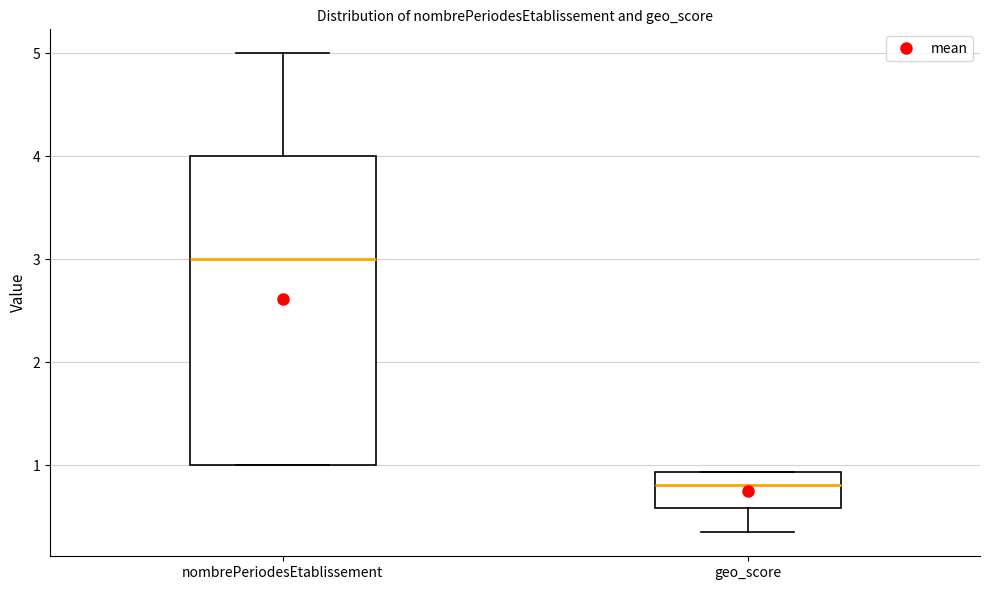

Reading left to right, transcribe this box plot: for each box, give where its median line is, the range the box spans, and where its two whiskers end, as read against the y-axis. The values are not printed on the chart, so give them approximately, as read against the axis.

nombrePeriodesEtablissement: median 3.0, box 1.0 to 4.0, whiskers 1.0 to 5.0
geo_score: median 0.8, box 0.6 to 0.9, whiskers 0.4 to 0.9